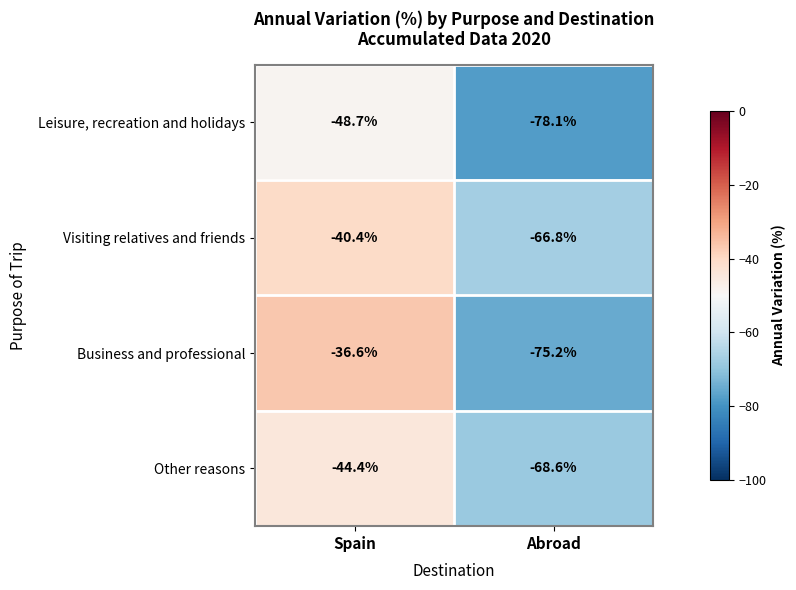

What is the approximate value of Leisure, recreation and holidays at Spain?

-48.7